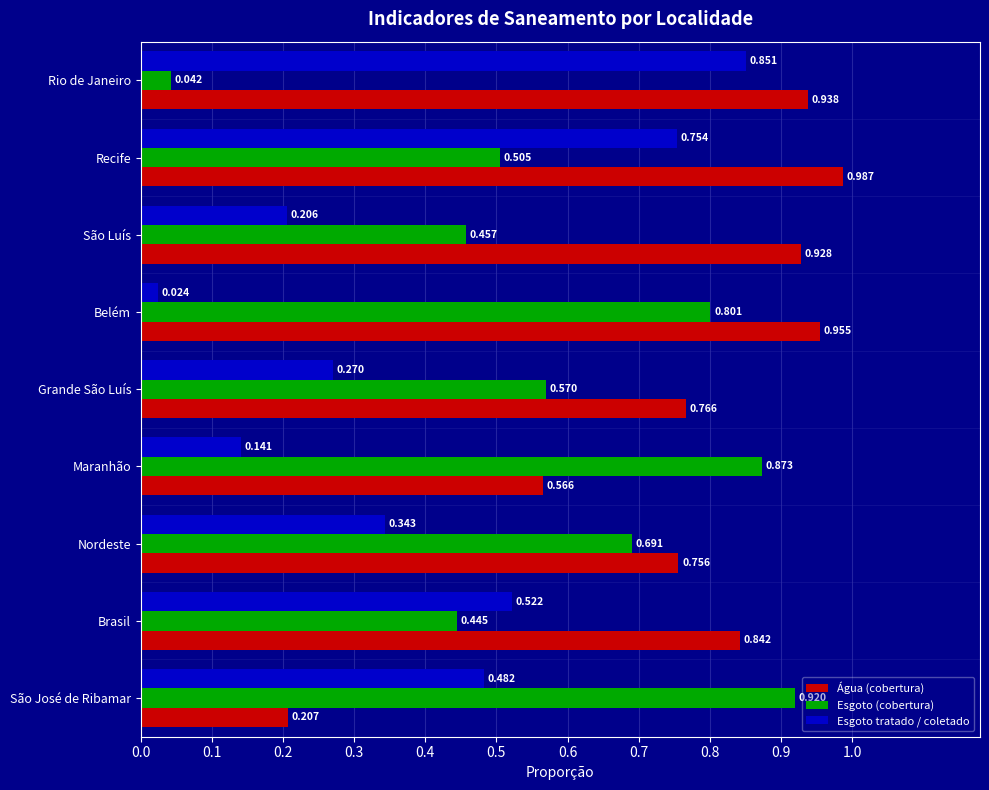

Is the value of Esgoto (cobertura) at Recife greater than the value of Esgoto tratado / coletado at São Luís?

Yes